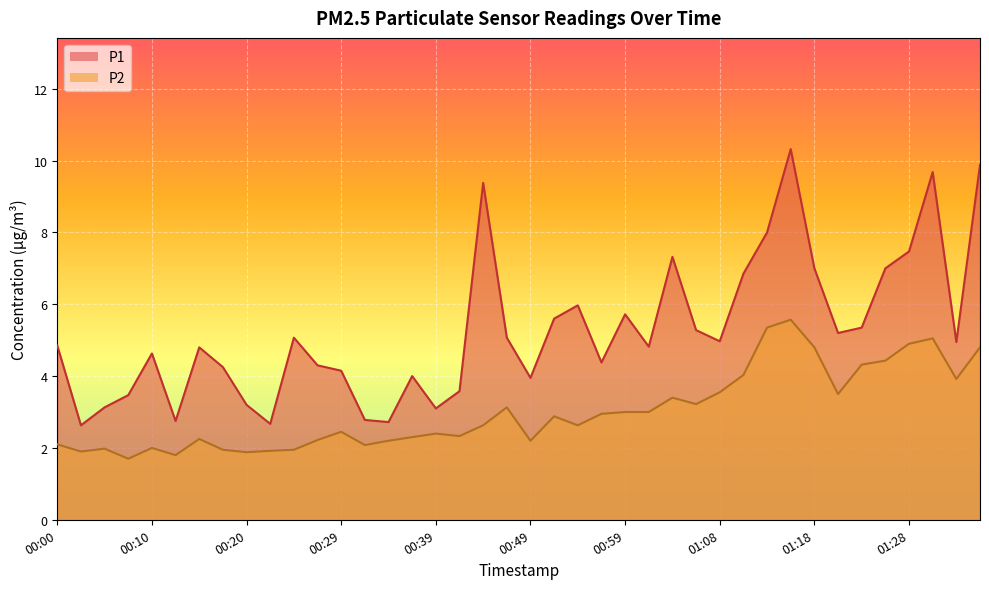

How many lines are shown in the chart?

2